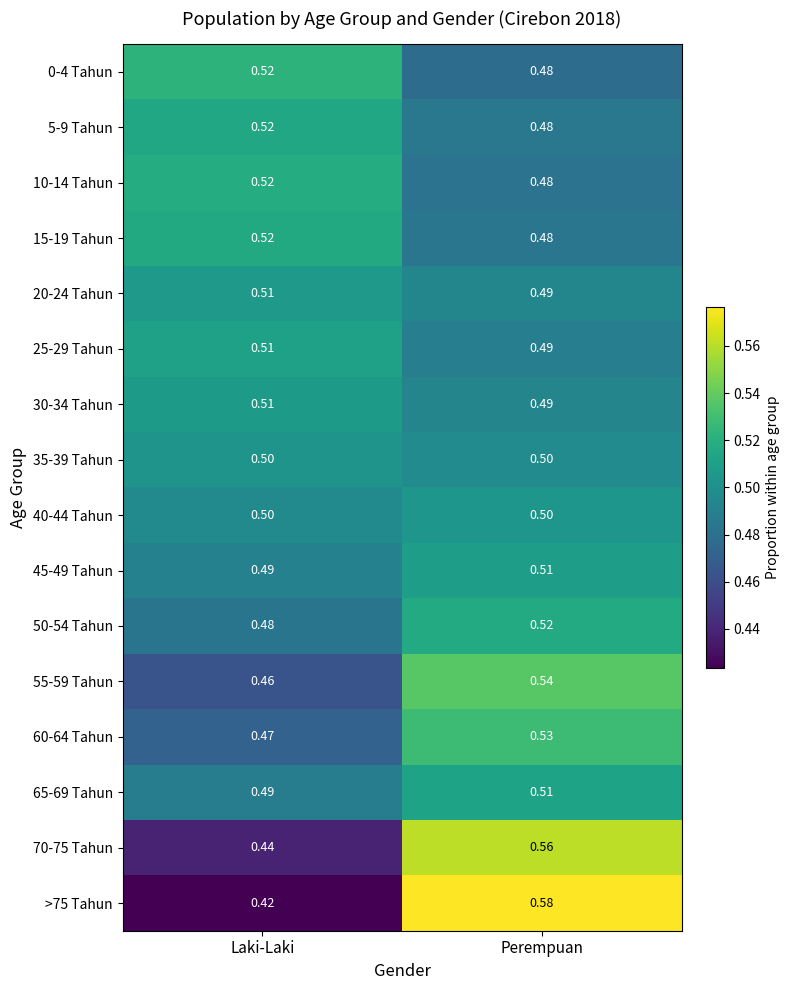

At which label does 15-19 Tahun reach its peak?

Laki-Laki